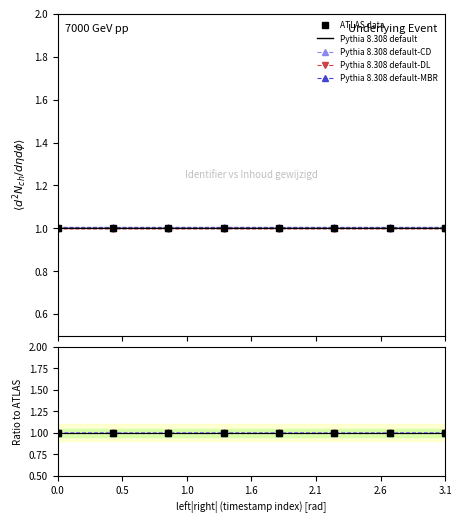

How many lines are shown in the chart?

5